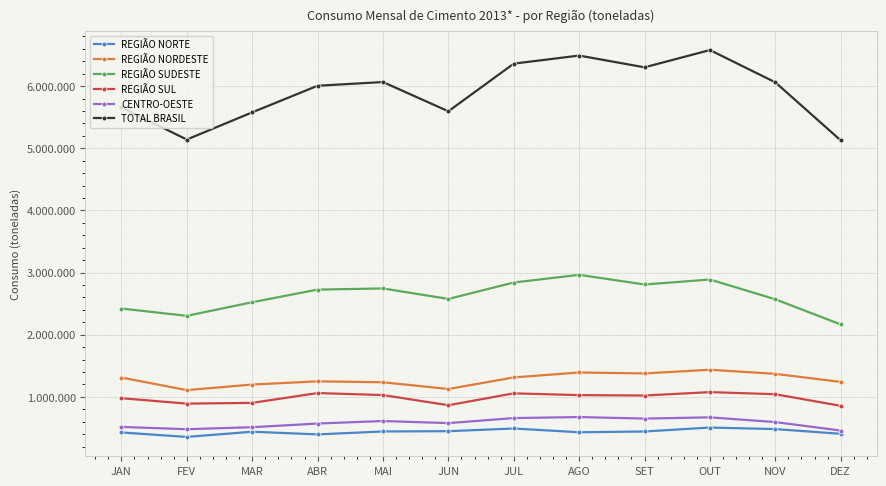

At which label is REGIÃO NORTE closest to 431343?

AGO